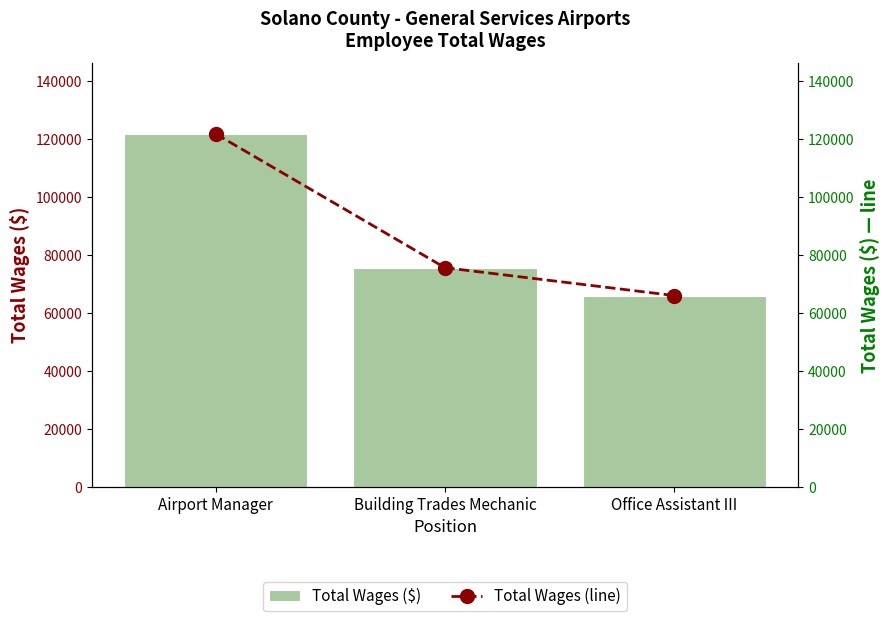

How many data points in Total Wages ($) are less than 75549?

1